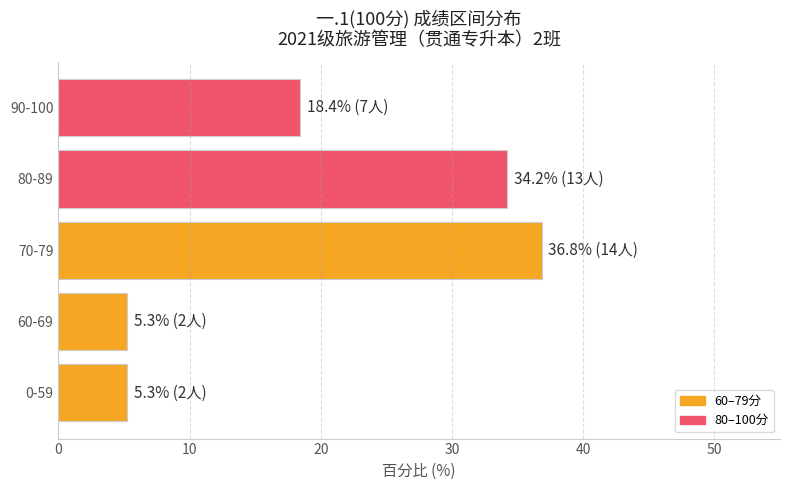

What is the sum of the values at 60-69 and 90-100?

23.7